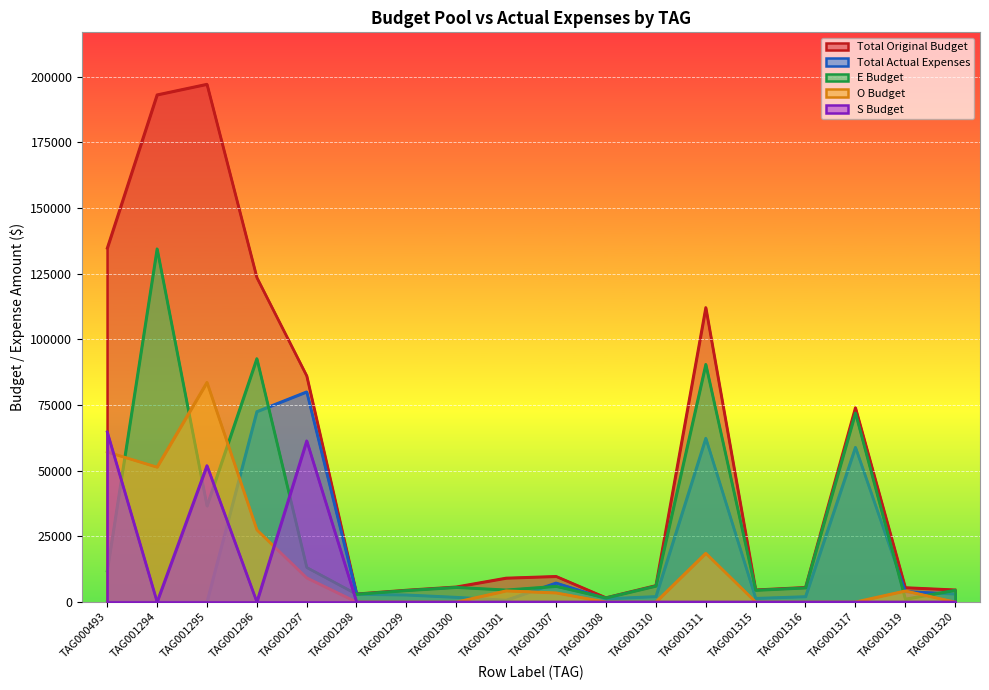

Between TAG001317 and TAG001301, which is larger?

TAG001317